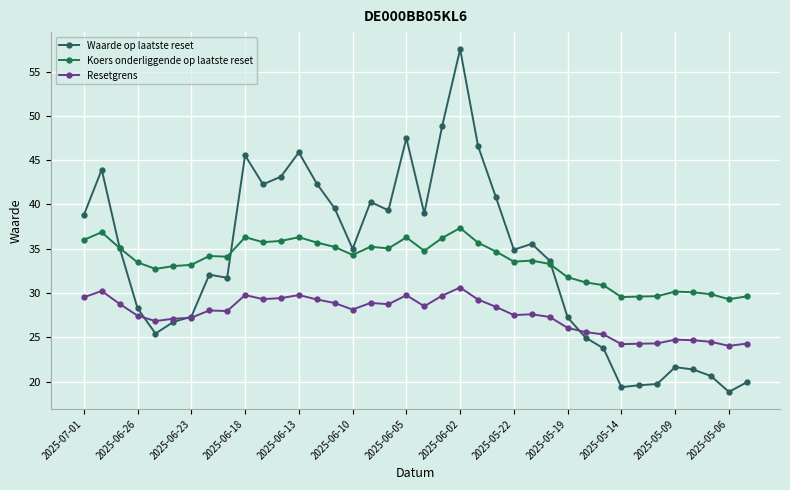

How many series are shown in this chart?

3